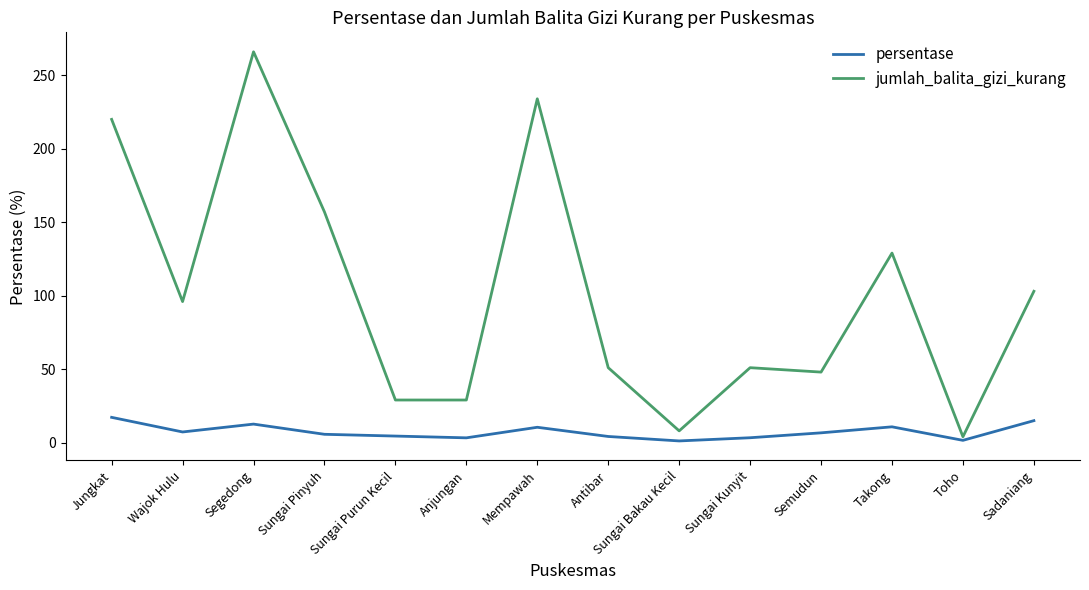

Is it true that jumlah_balita_gizi_kurang equals 454.3 at Segedong?

False